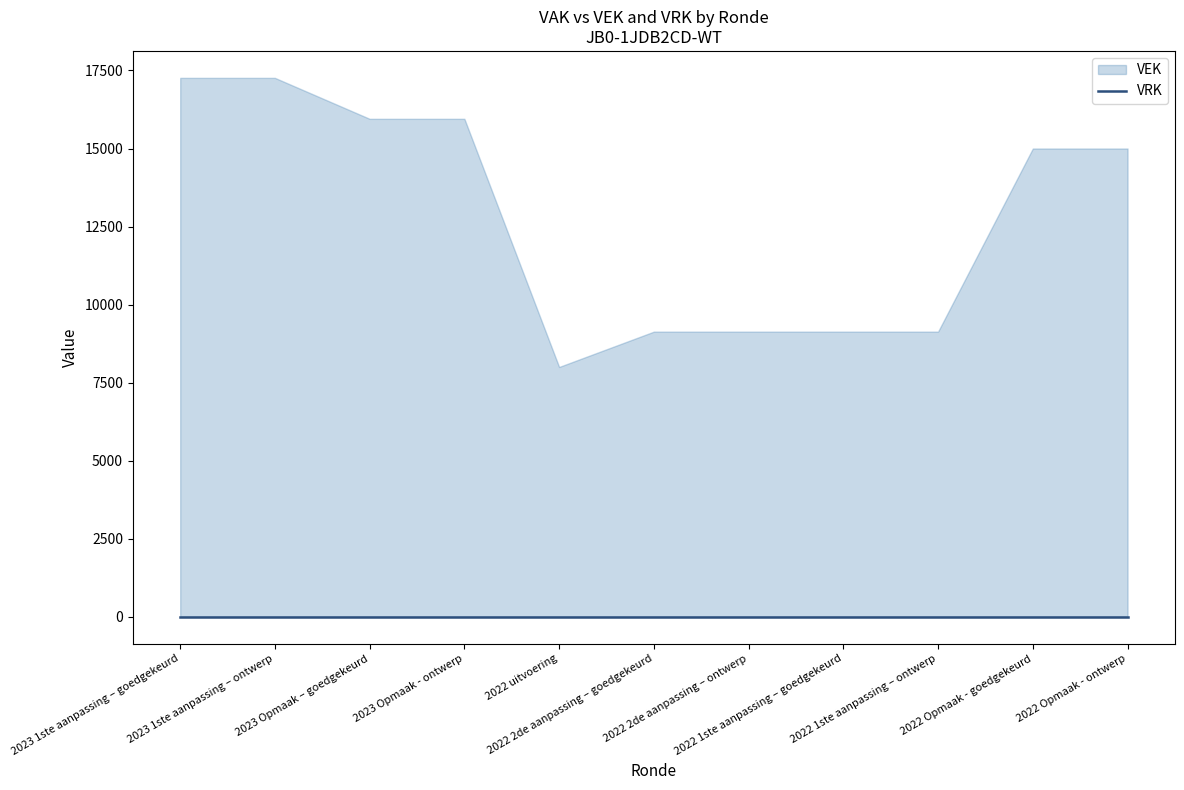

Rank the series at 2023 Opmaak – goedgekeurd from lowest to highest value.

VRK, VEK